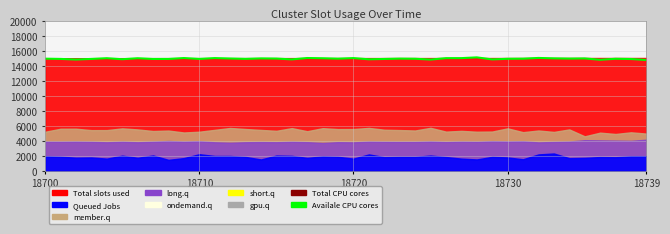

How many values exceed 15010?

19